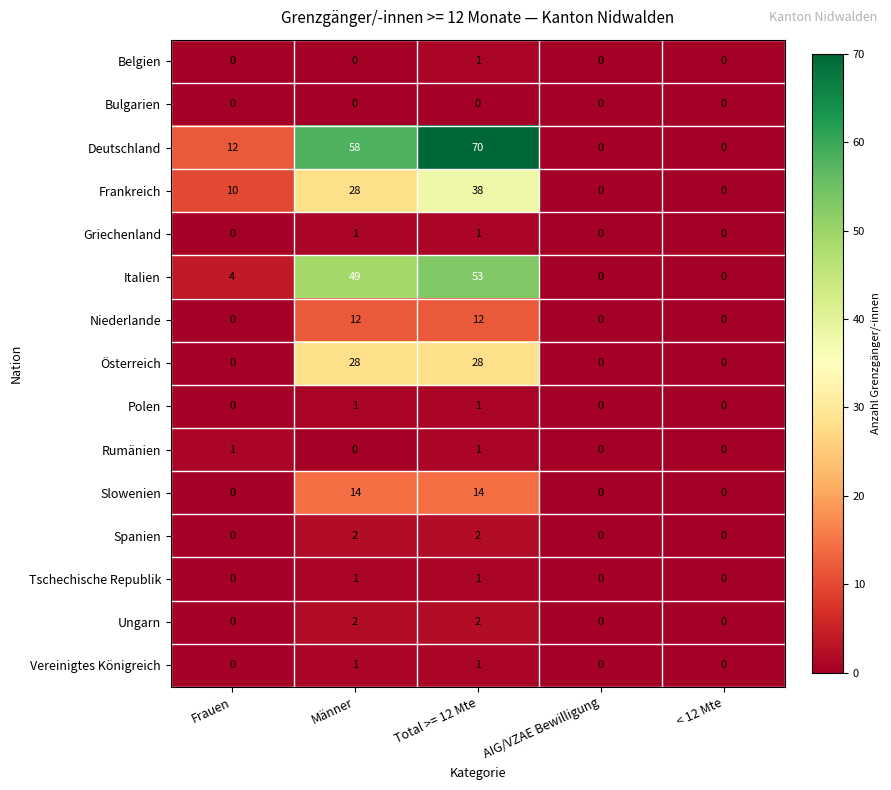

Which category has the highest value across all series?

Total >= 12 Mte